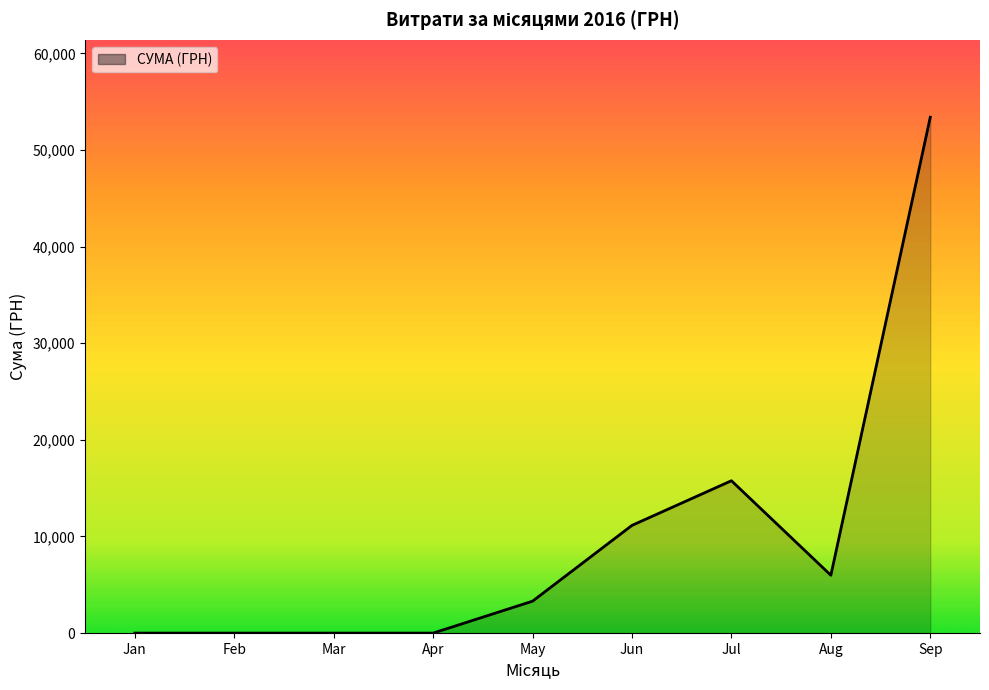

Reading right to left, transcribe all the data shown in this chart.

53393.2	5986.4	15769.4	11149.0	3303.3	0.0	0.0	0.0	0.0